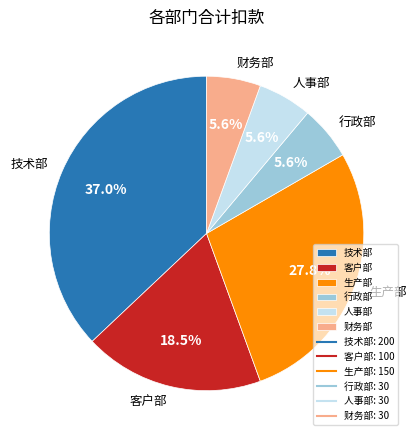

How many slices are in this pie chart?

6